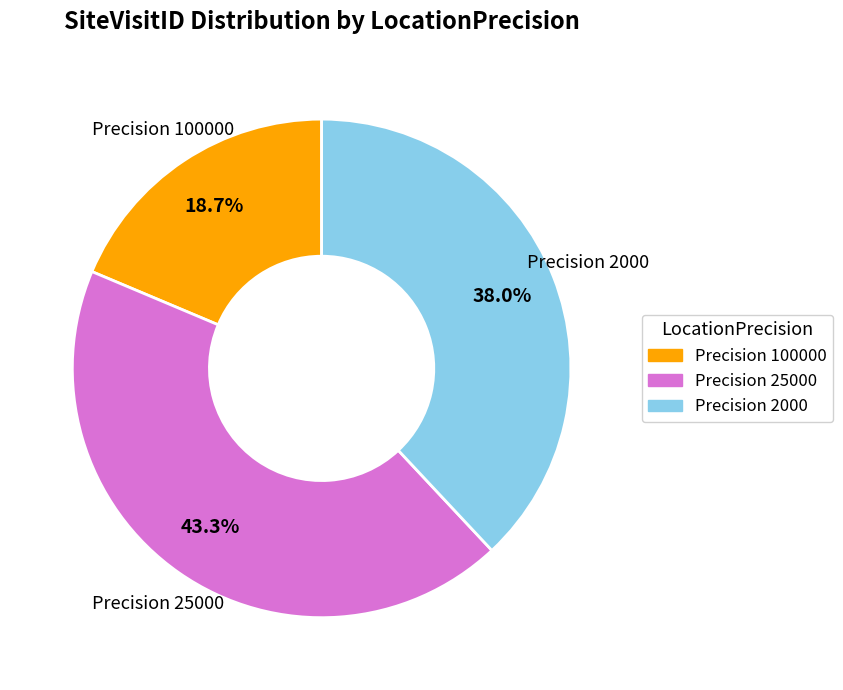

Does any single category account for the majority?

No